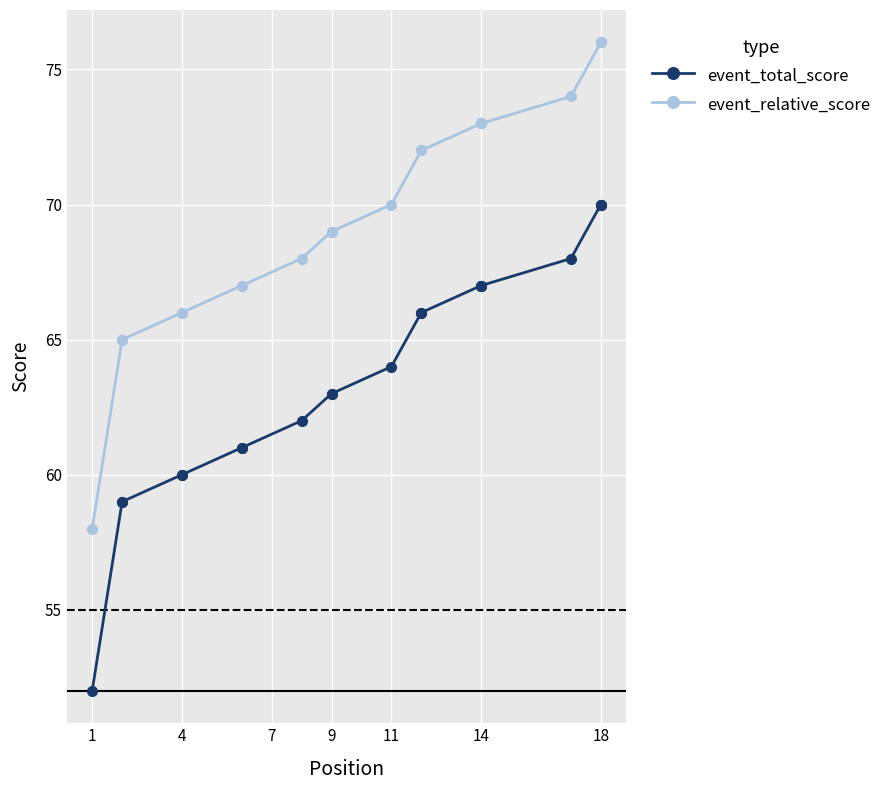

Rank the series by their average value, from highest to lowest.

event_relative_score, event_total_score